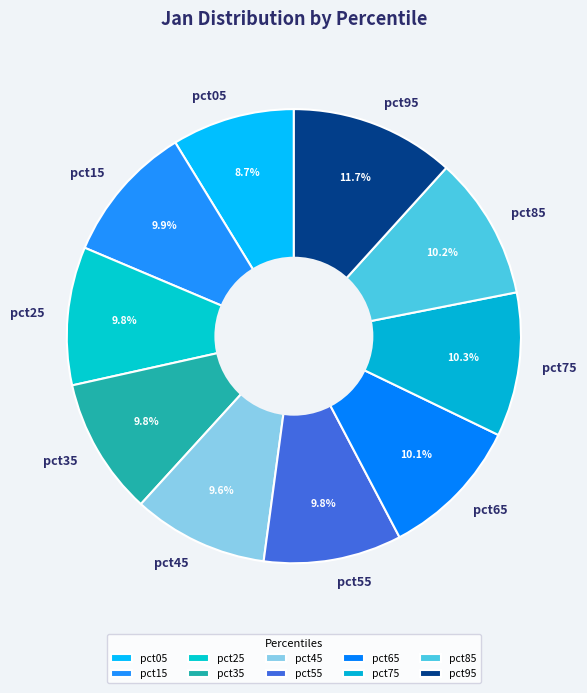

How many slices are in this pie chart?

10